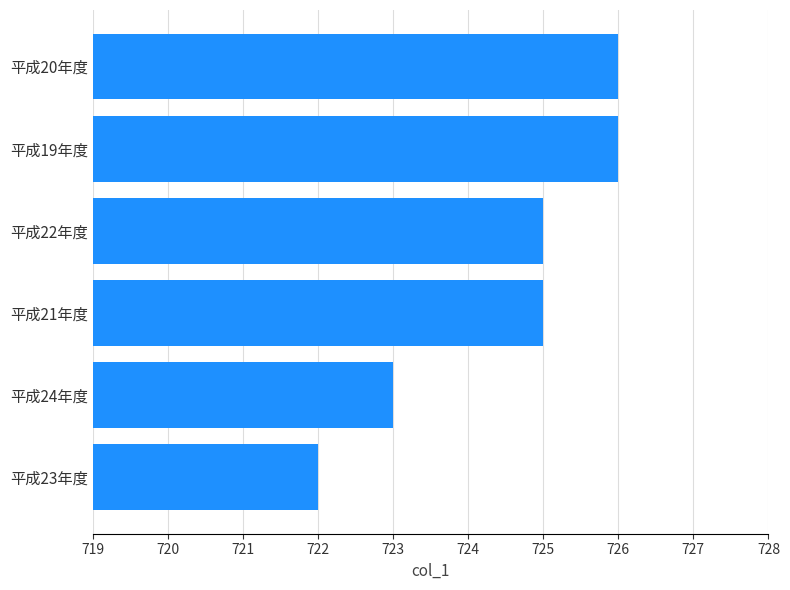

How many distinct data groups are displayed?

1